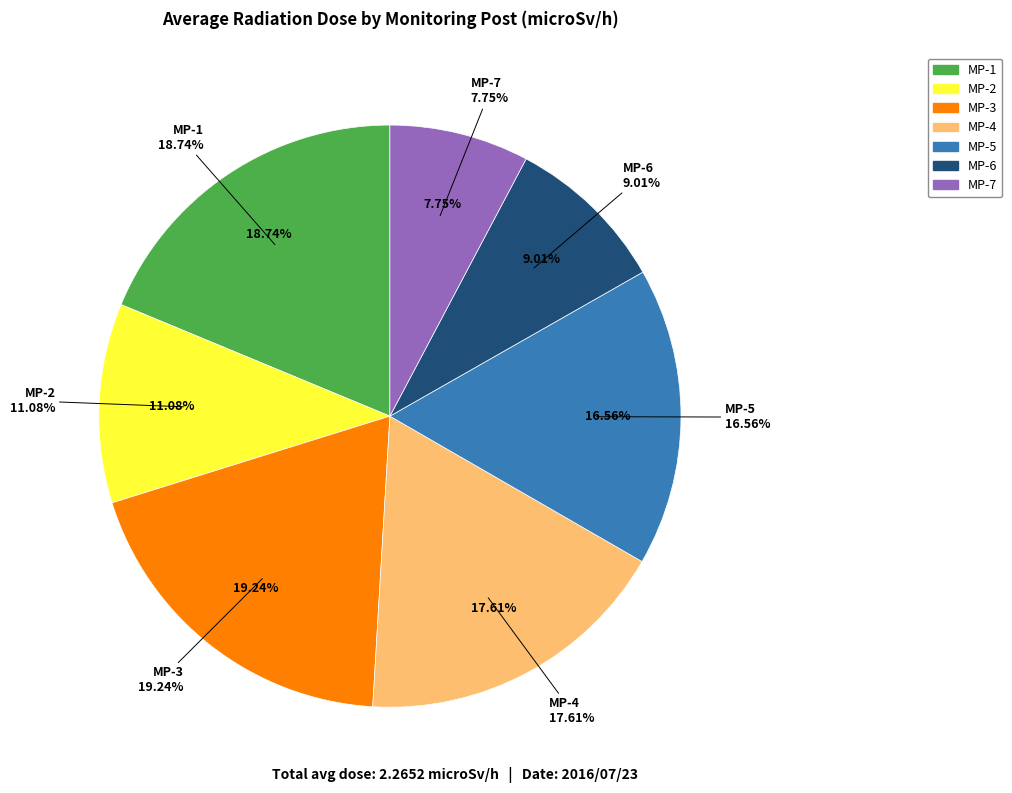

To the nearest percent, what percentage of the pie is MP-3?

19%